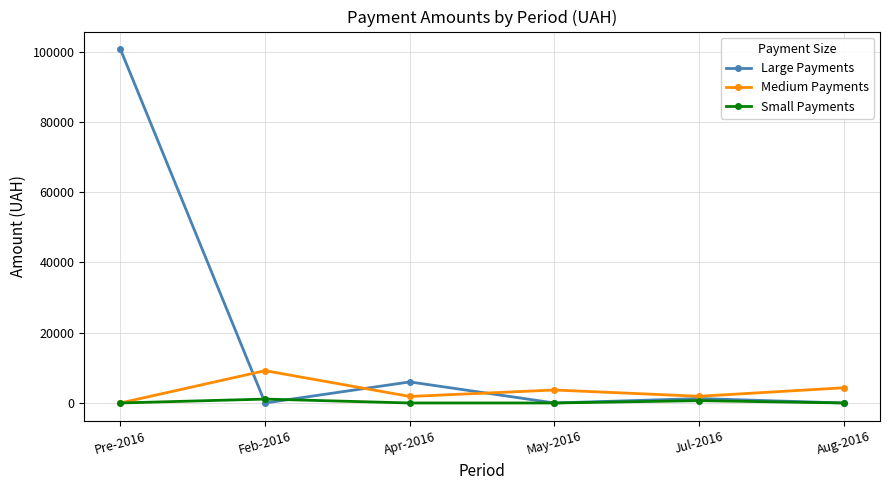

The value of Large Payments at Feb-2016 is -62046.3. True or false?

False